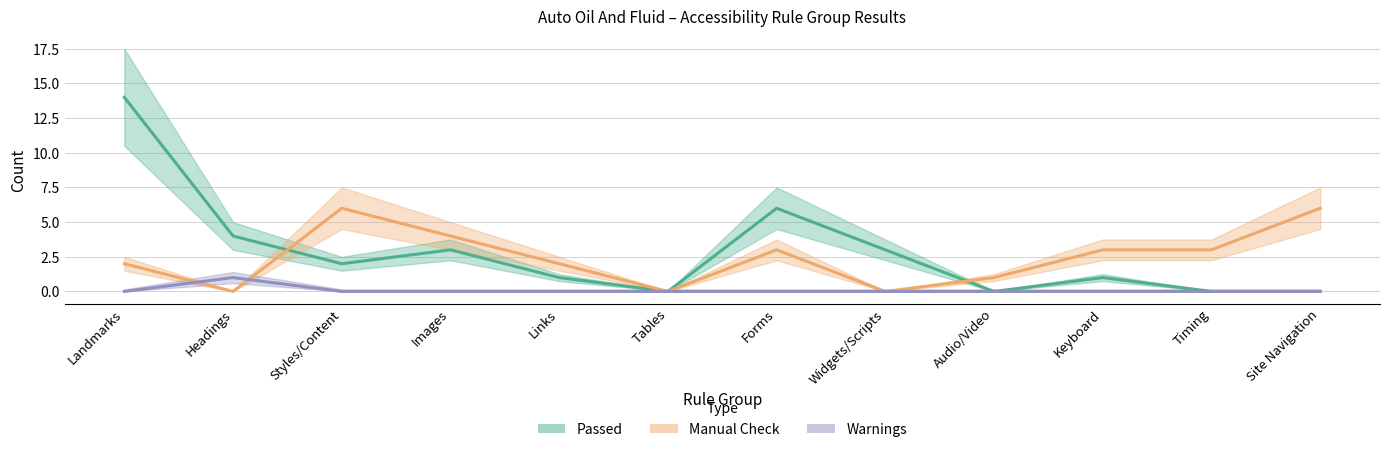

At which category is the sum across all series the highest?

Landmarks